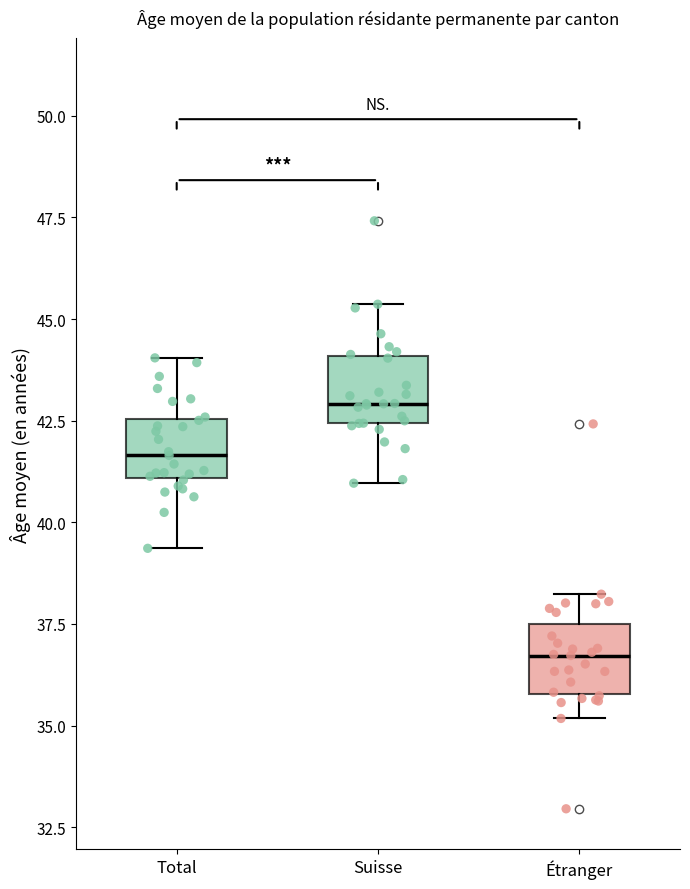

Reading left to right, read every box against the y-axis: the position of its median line, the range the box covers, and the ends of its whiskers. The values are not printed on the chart, so give them approximately, as read against the axis.

Total: median 41.5, box 41.0 to 42.5, whiskers 39.5 to 44.0
Suisse: median 43.0, box 42.5 to 44.0, whiskers 41.0 to 45.5
Étranger: median 36.5, box 36.0 to 37.5, whiskers 35.0 to 38.0